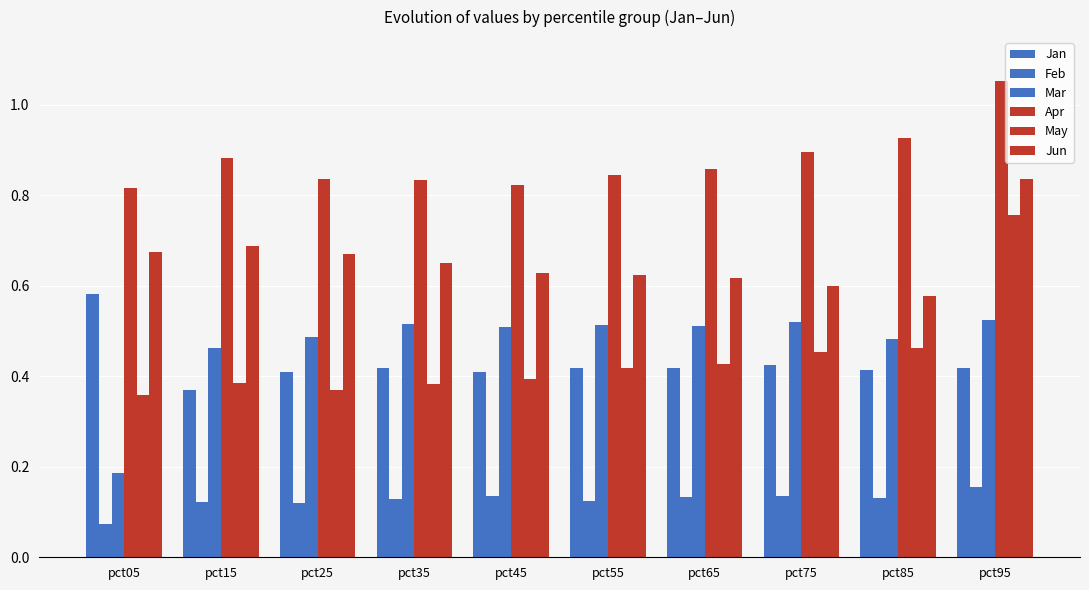

Which series has the widest spread of values?

May